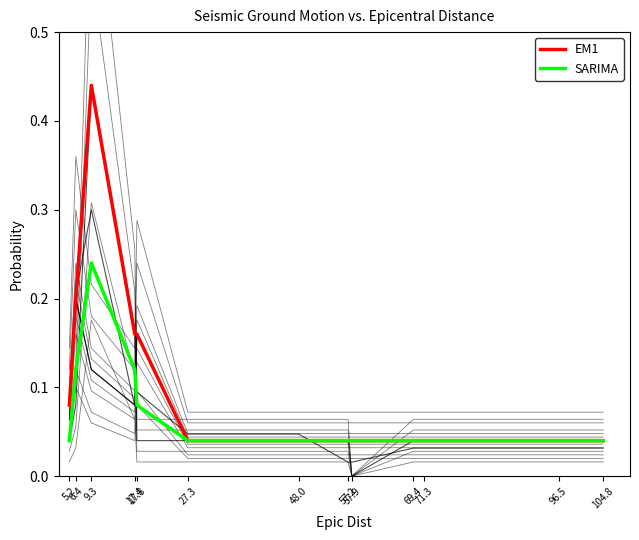

What is the difference between the maximum and minimum values in the EM1 series?

0.4